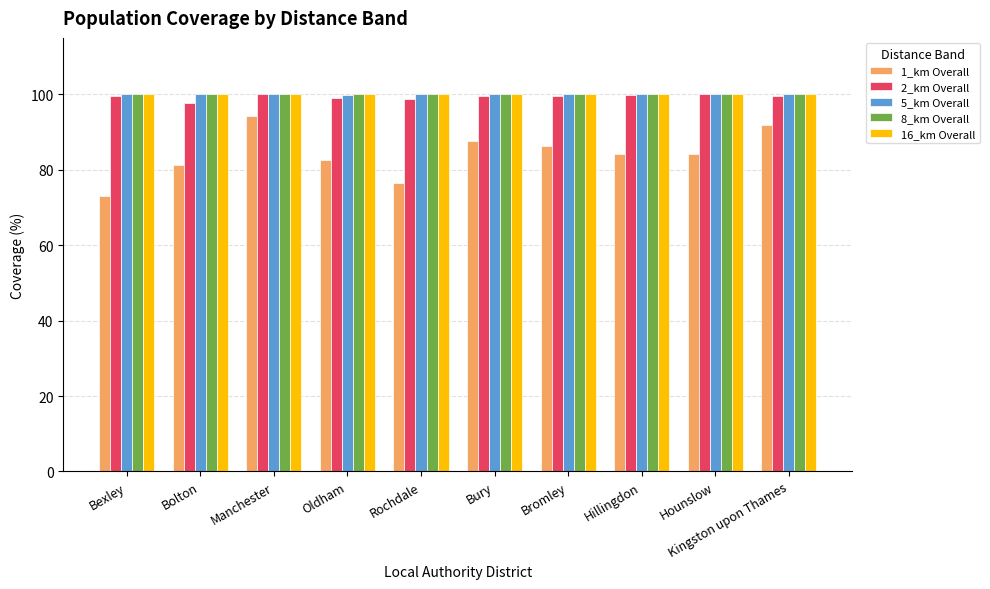

What are all the series names shown in the legend?

1_km Overall, 2_km Overall, 5_km Overall, 8_km Overall, 16_km Overall